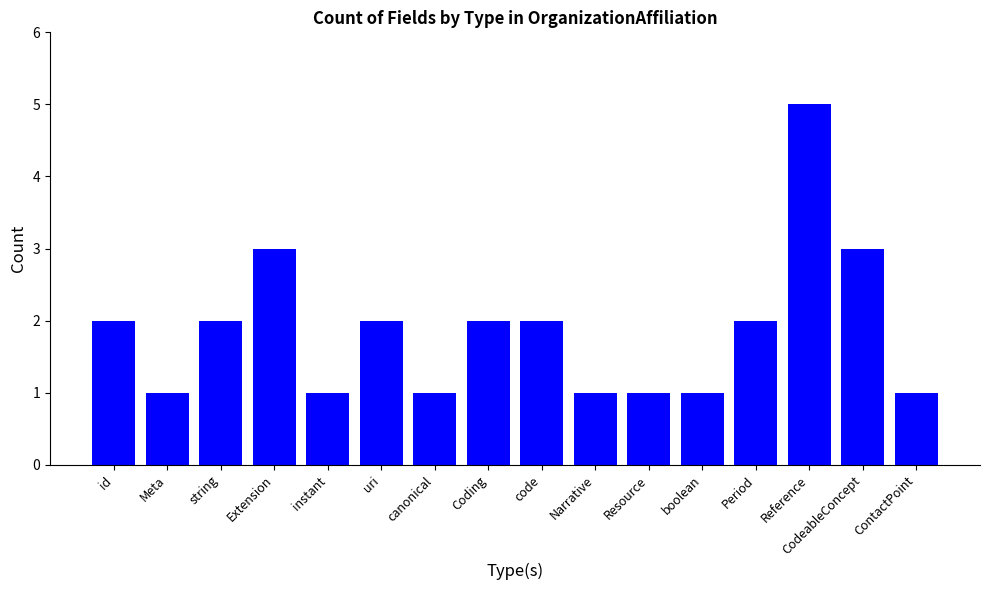

Count the values in the range 1 to 2.

13